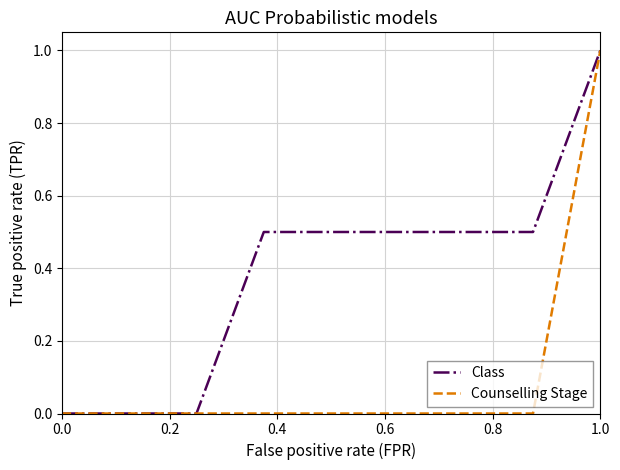

How many lines are shown in the chart?

2